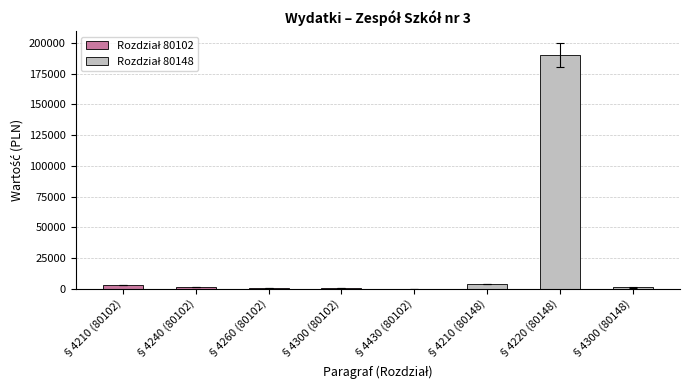

What is the maximum value shown in the chart?

190000